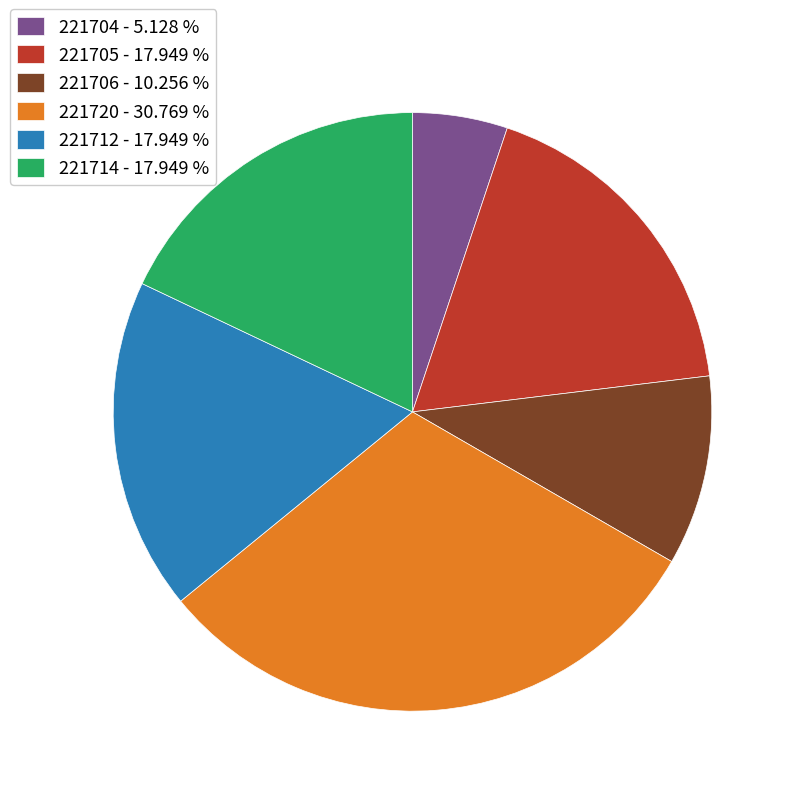

Approximately how many times larger is the value at 221720 compared to 221706?

3.0